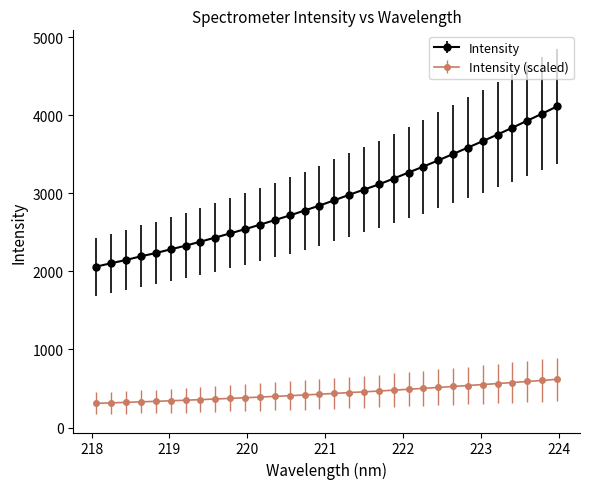

What is the value of the Intensity point at the 29th from the left?

3843.1